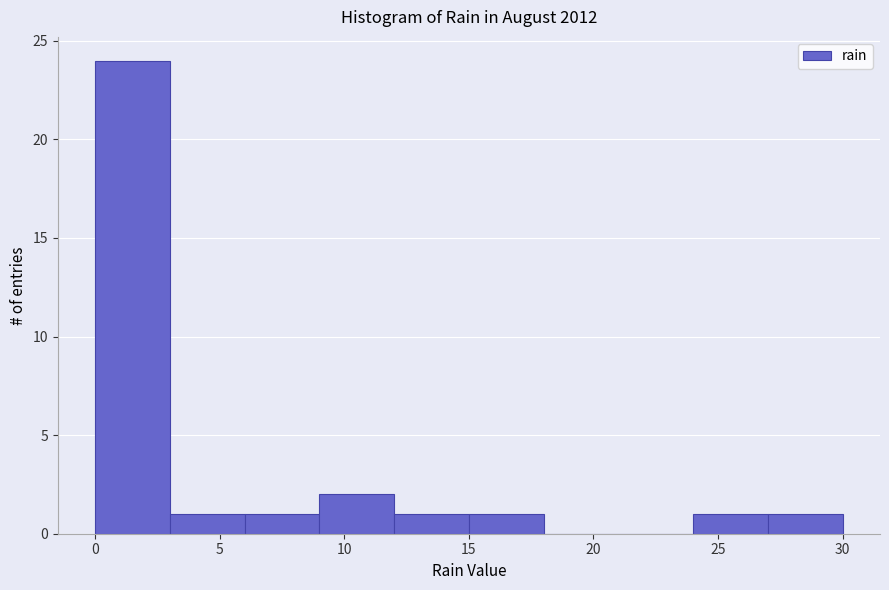

Over which range of the x-axis is the bar tallest?

0 to 3